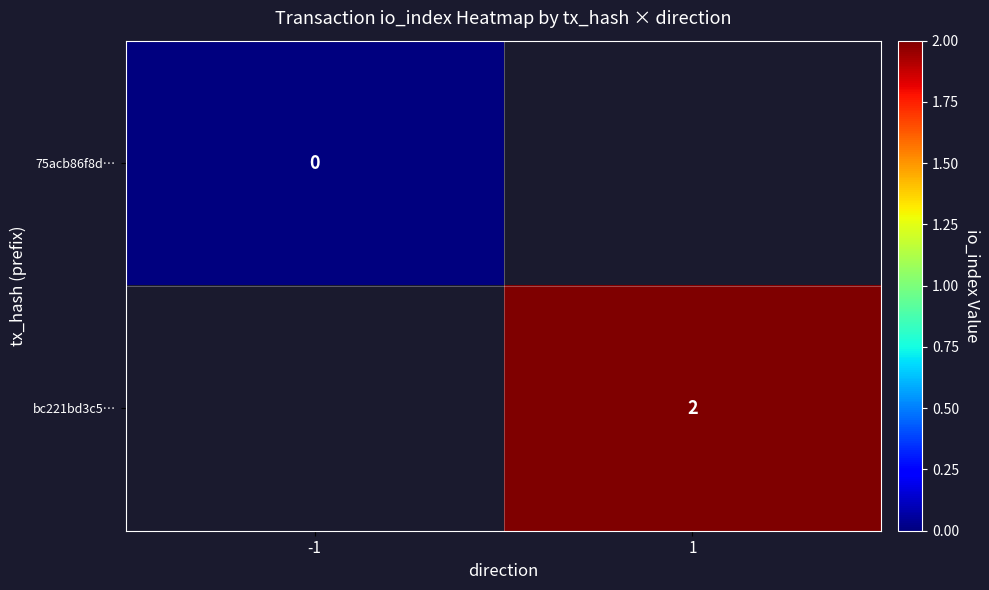

True or false: bc221bd3c5… has a value of 1 at 1.

False